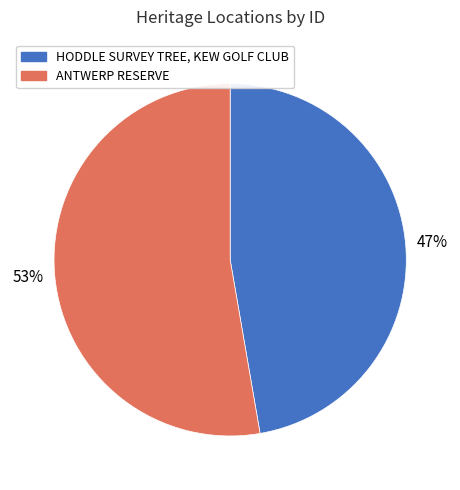

Does ANTWERP RESERVE represent more than half of the total?

Yes